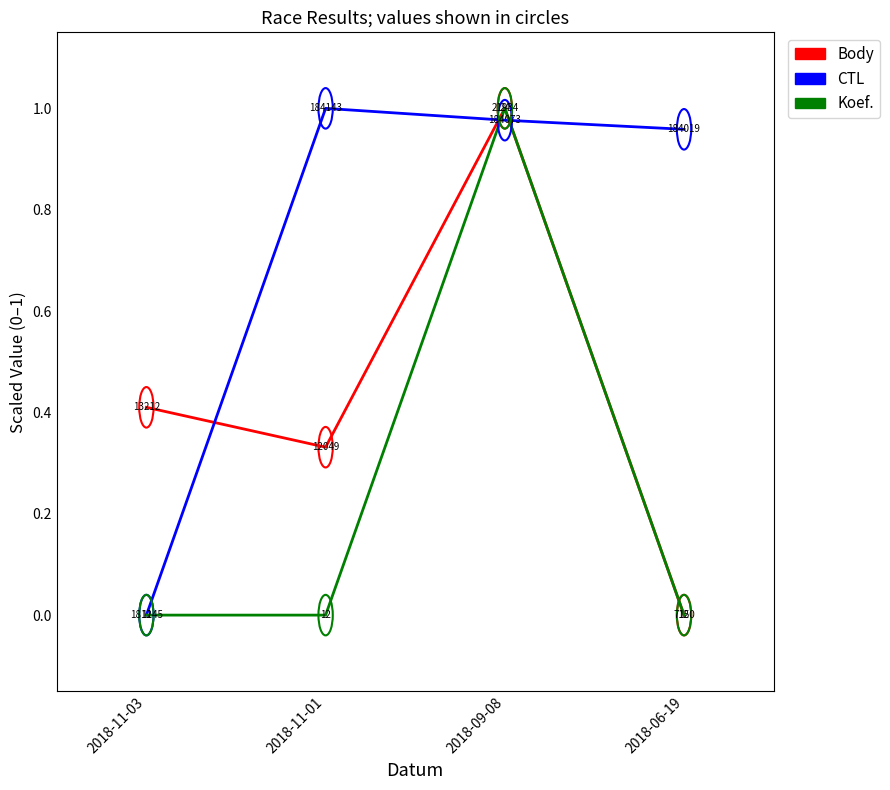

The CTL series shows 1.5 at 2018-09-08. True or false?

False